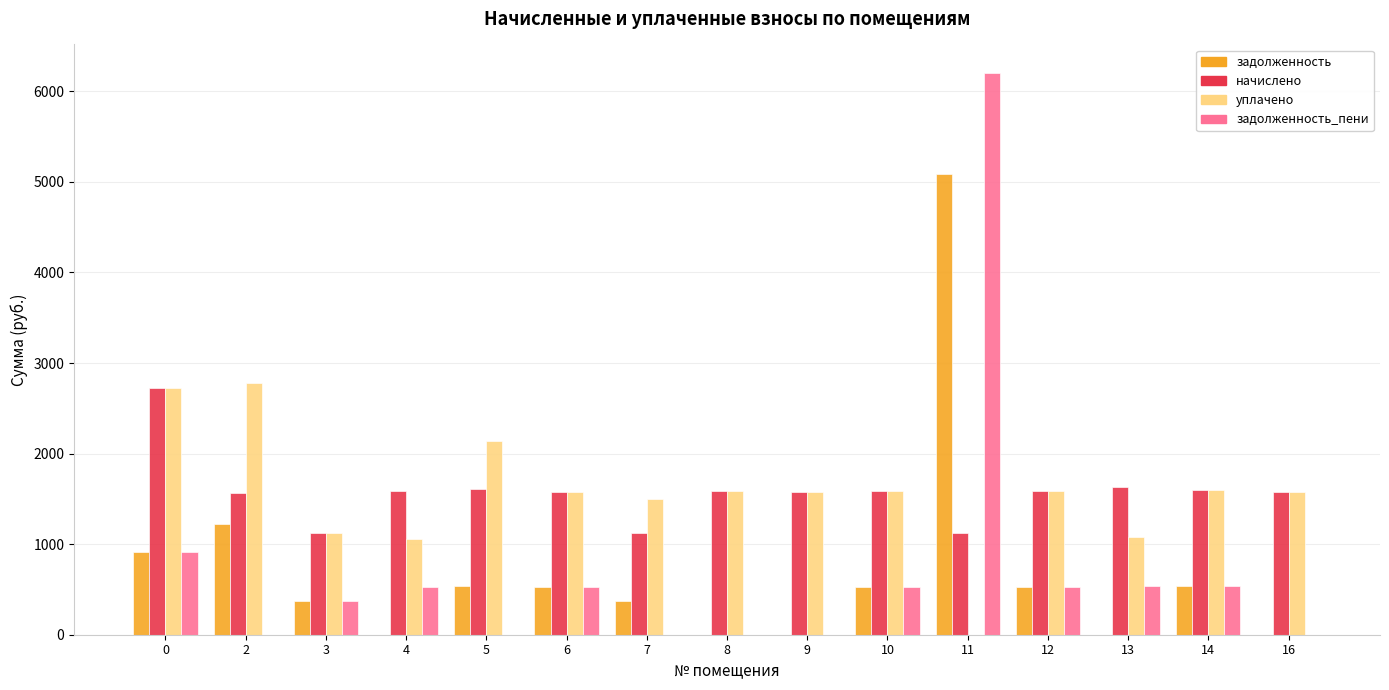

What is the total value across all series at 6?

4208.1